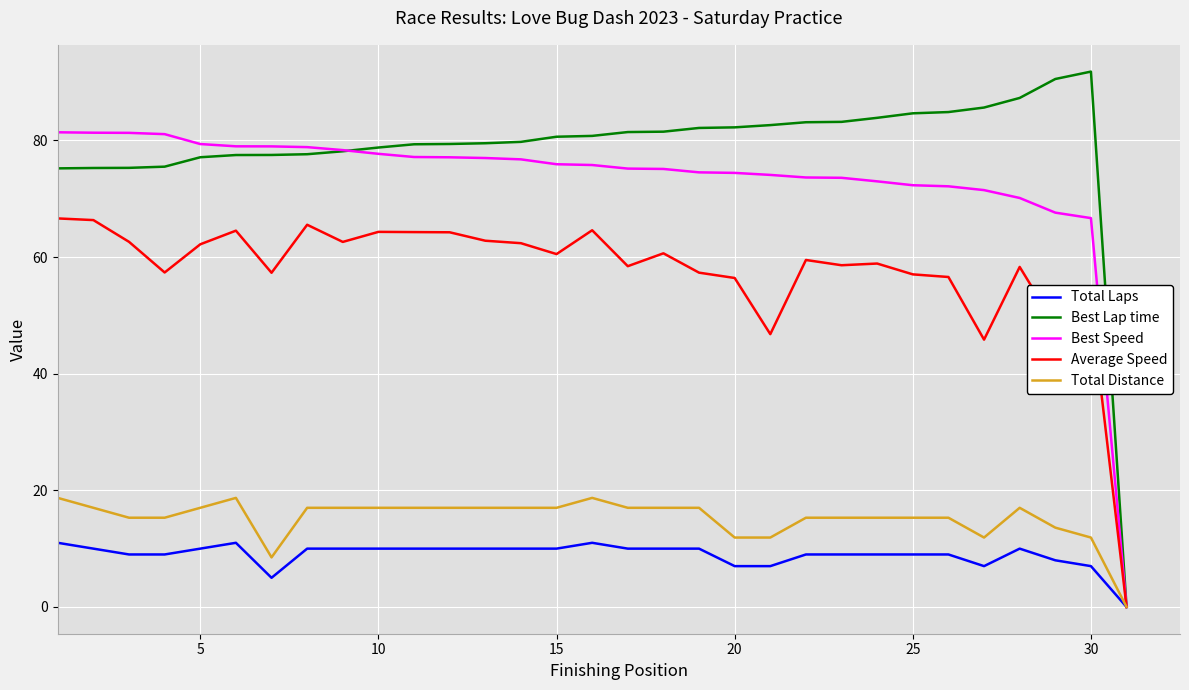

Rank the series by their maximum value, from lowest to highest.

Total Laps, Total Distance, Average Speed, Best Speed, Best Lap time